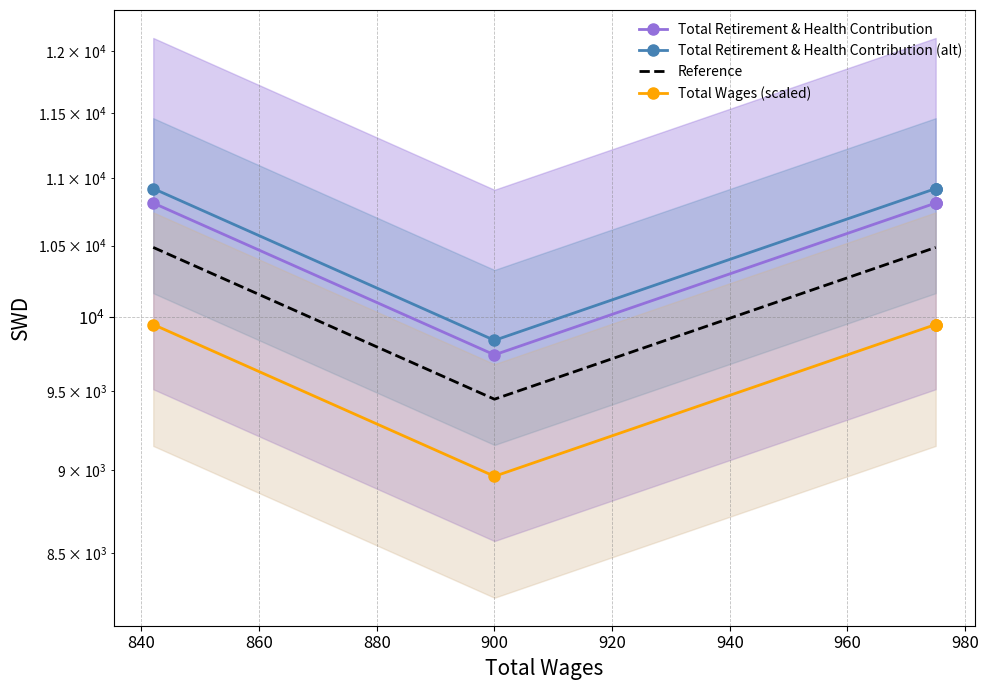

Which series has the largest total across all categories?

Total Retirement & Health Contribution (alt)